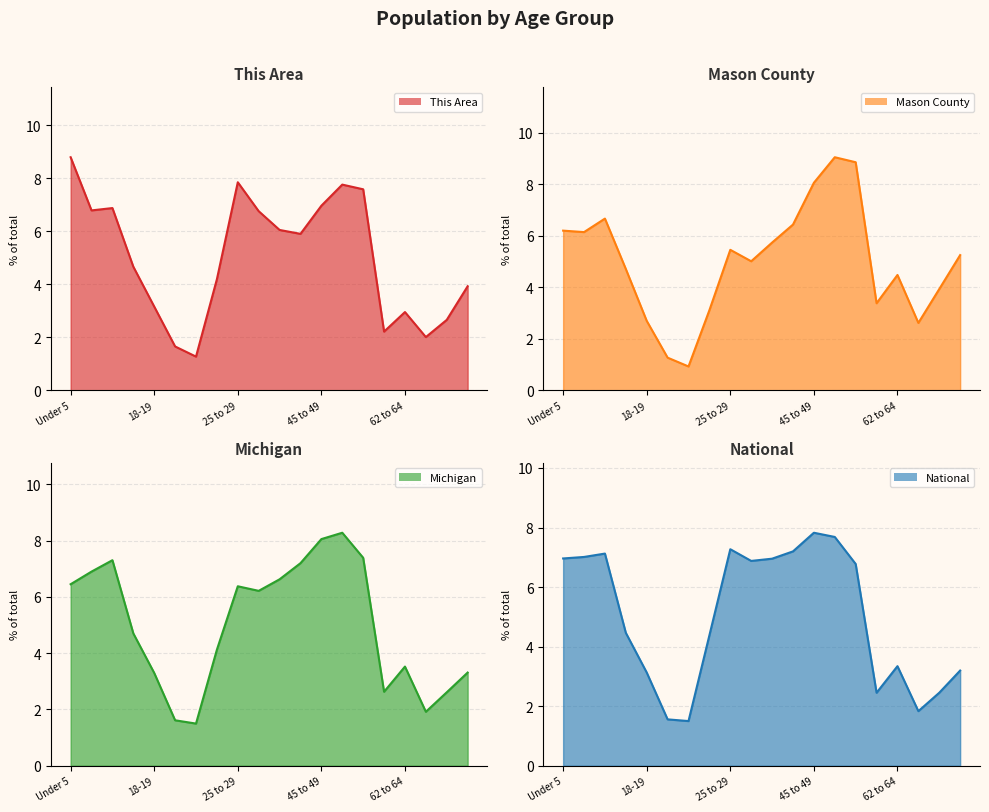

What are all the series names shown in the legend?

This Area, Mason County, Michigan, National